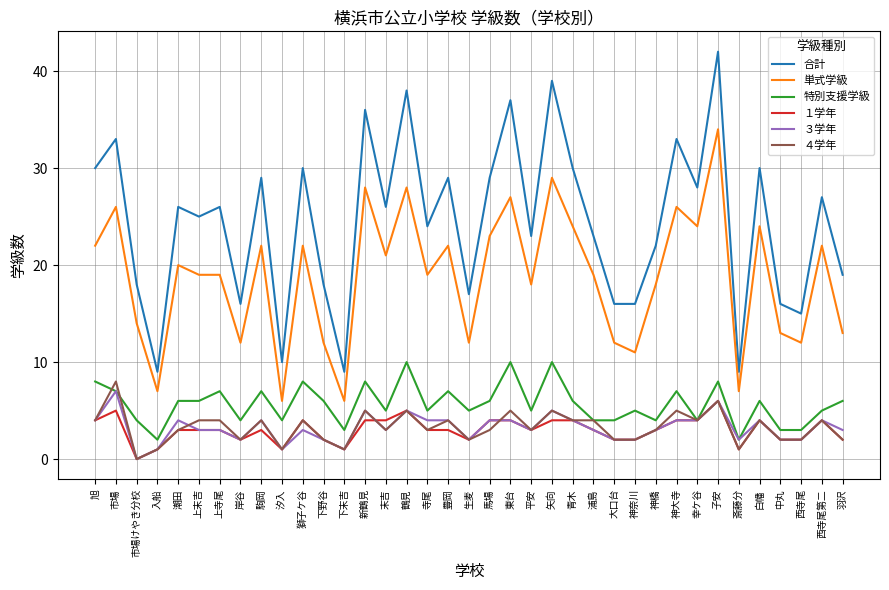

True or false: 合計 and ４学年 cross at least once.

False